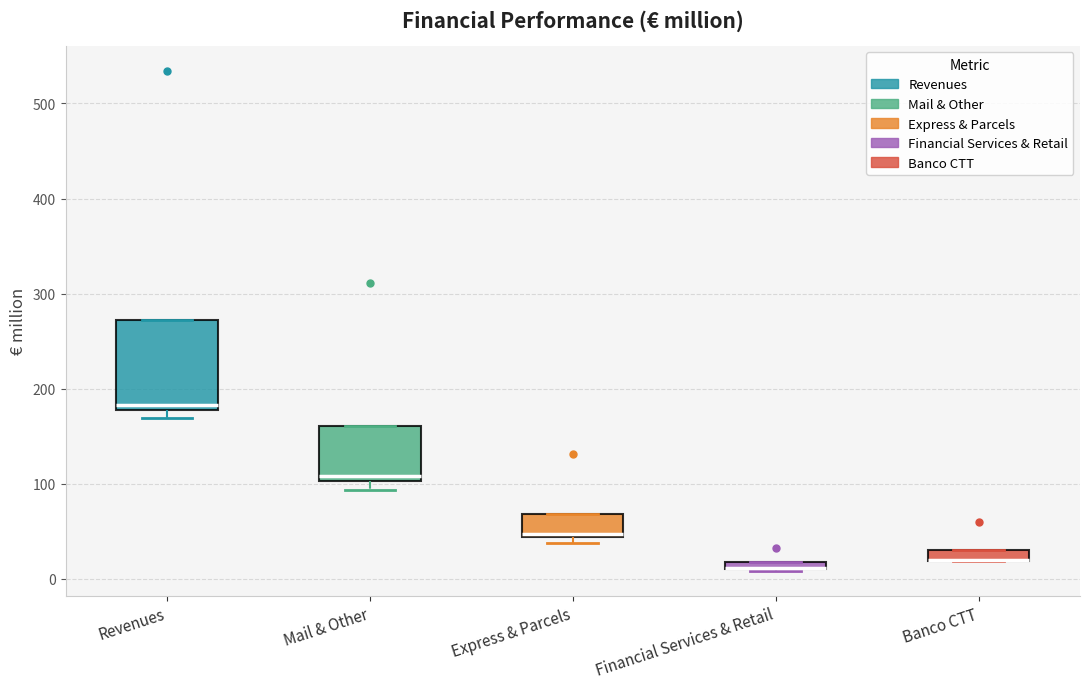

Which box is the tallest, from its lower edge to its upper edge?

Revenues